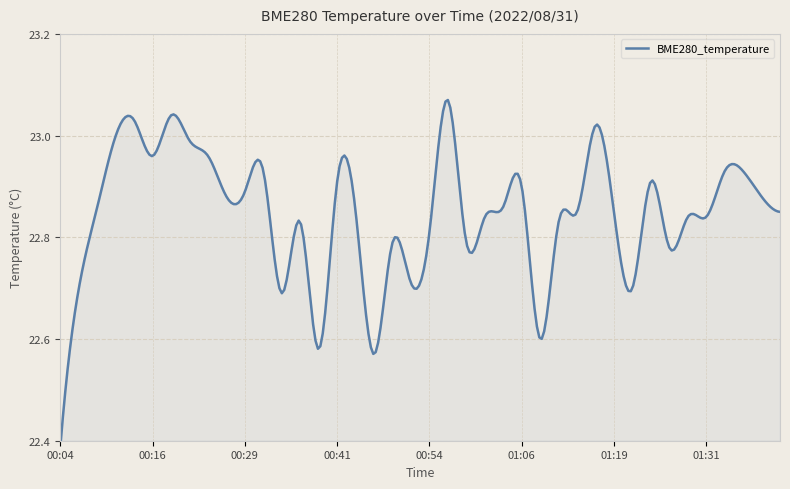

True or false: the data has more than 2 interior local peaks.

True